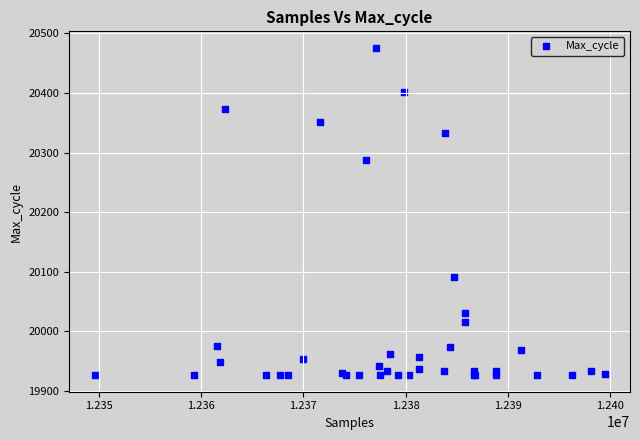

What Y value in the scatter plot is closest to 20201?

20287